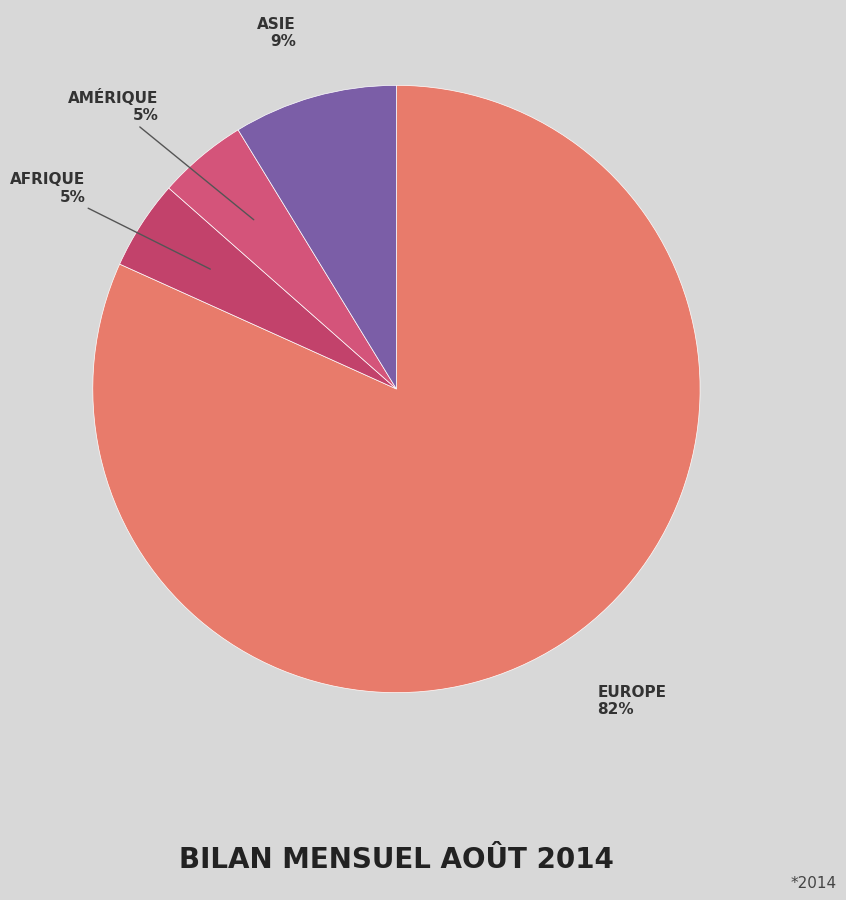

Count the number of slices in the pie.

4